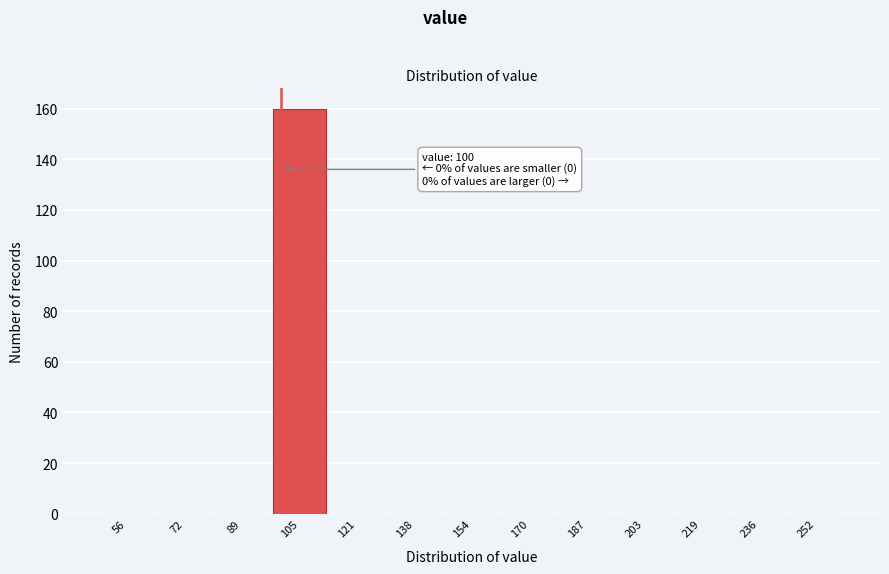

Over which range of the x-axis is the bar tallest?

96 to 114